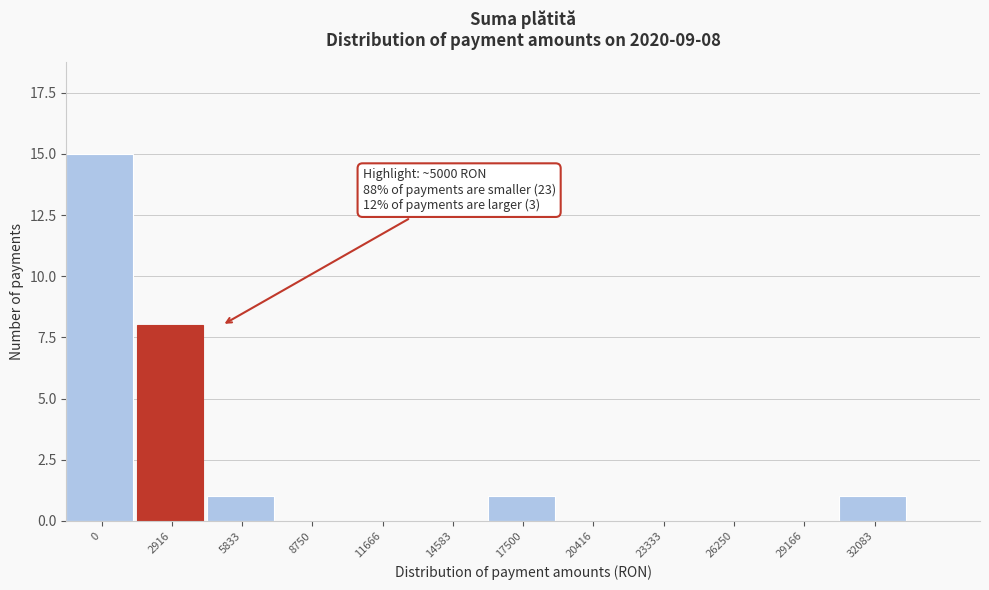

Reading left to right, extract all data points from this chart.

0=15	2916=8	5833=1	8750=0	11666=0	14583=0	17500=1	20416=0	23333=0	26250=0	29166=0	32083=1